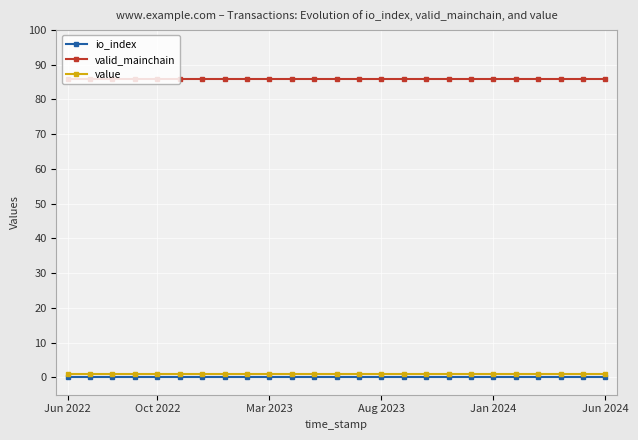

Count the number of categories in the chart.

25